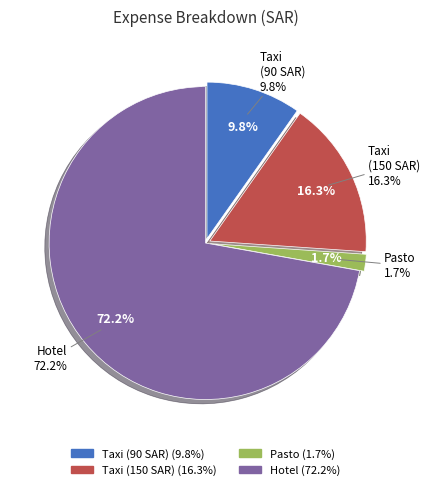

To the nearest percent, what is the combined percentage of Taxi (90 SAR) and Hotel?

82%